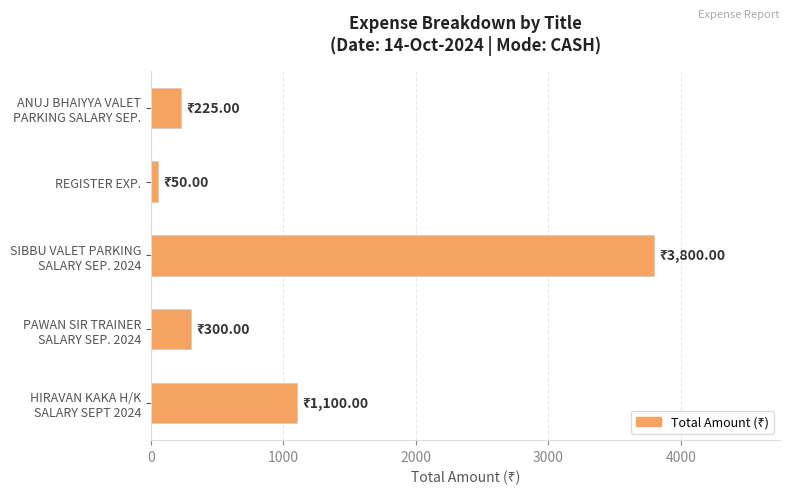

What is the difference between the second highest and minimum values?

1050